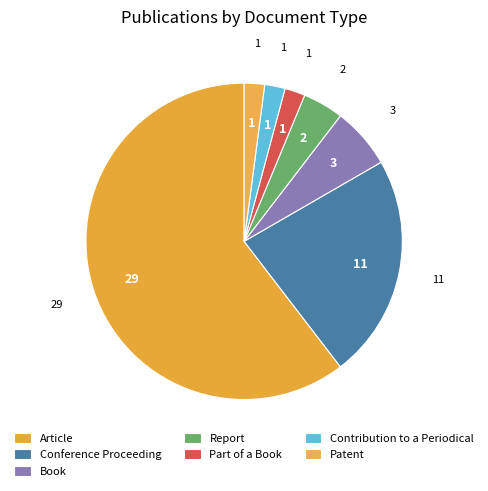

How many segments does this pie chart have?

7